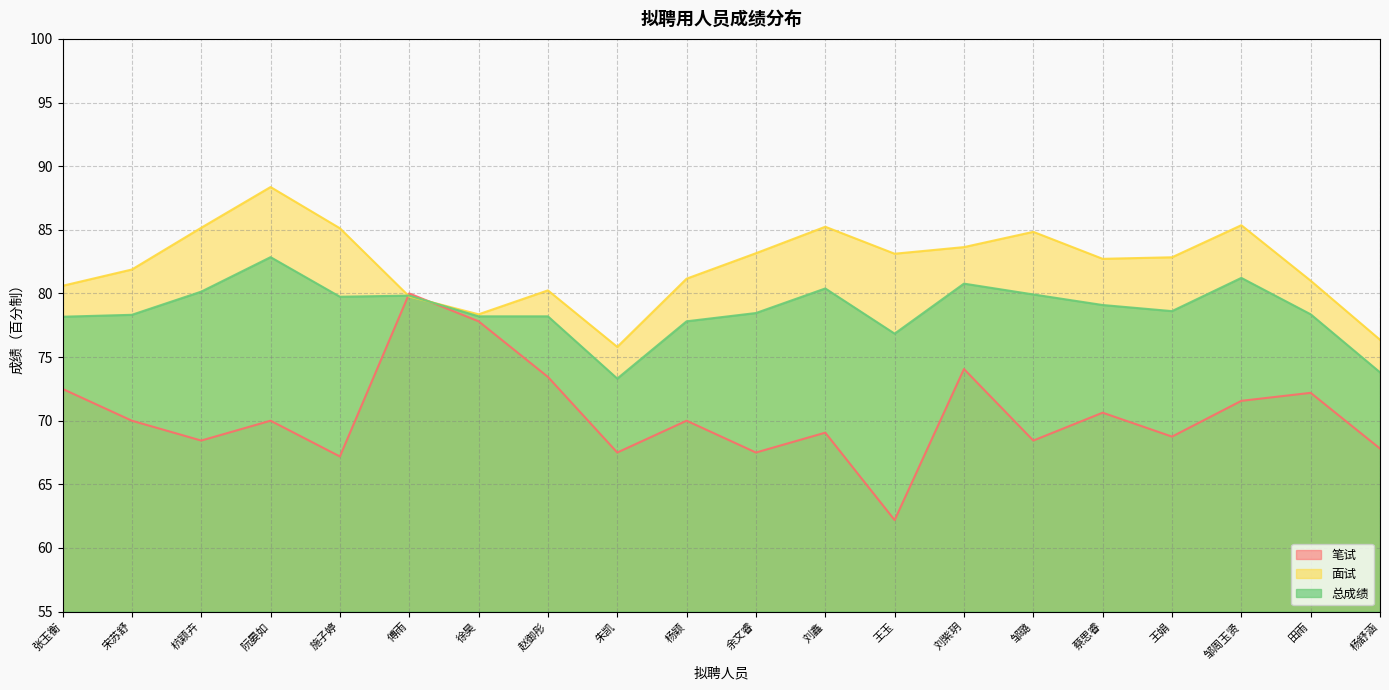

In 笔试, how many points are higher than both neighbors (excluding endpoints)?

7